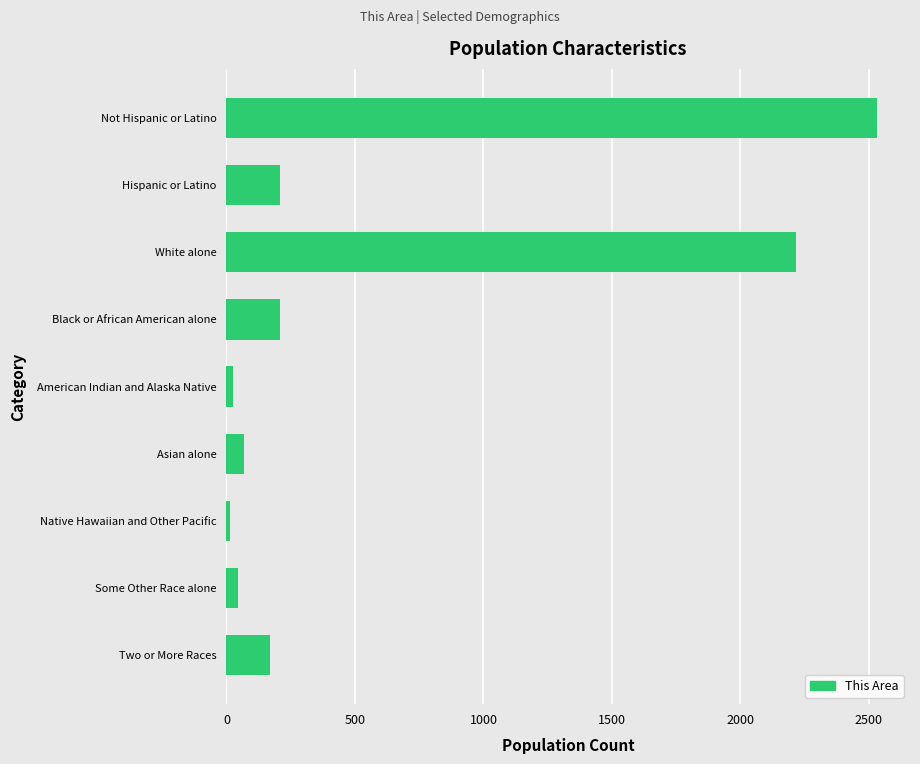

What is the average value?

610